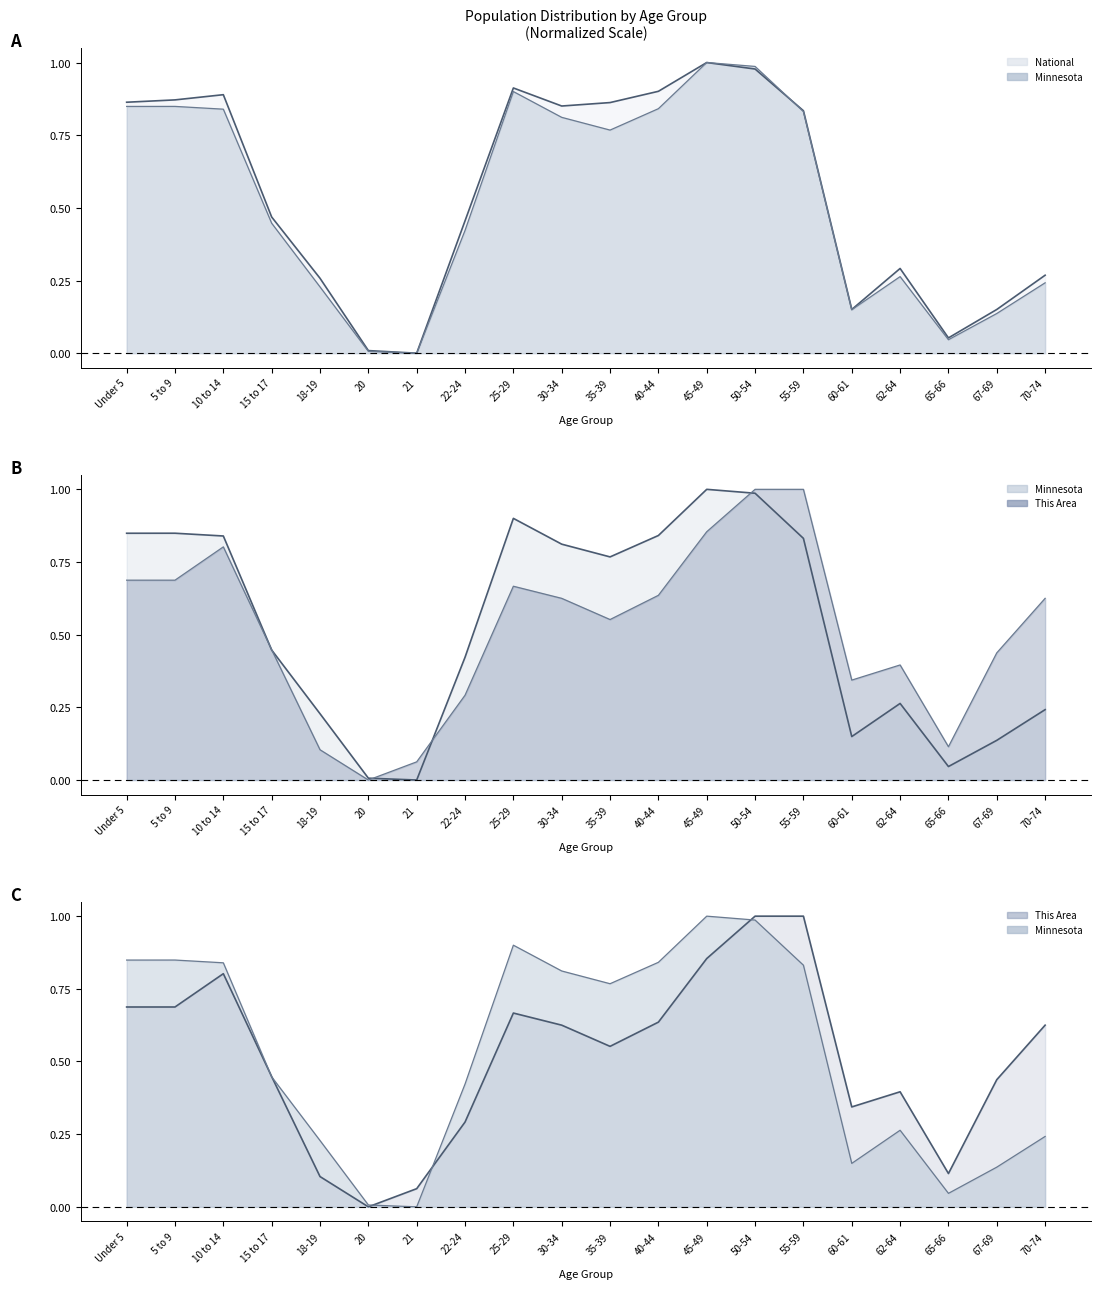

Where is the first local minimum for This Area line?

20